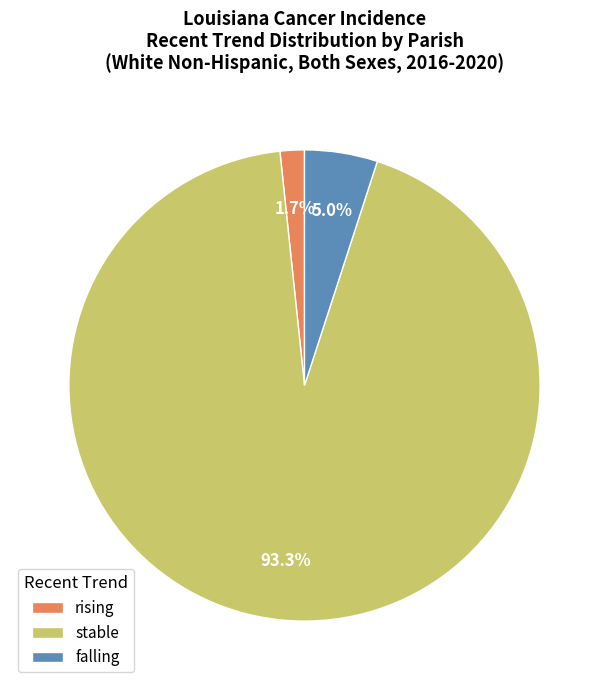

Is it true that falling is 5% of the pie?

True